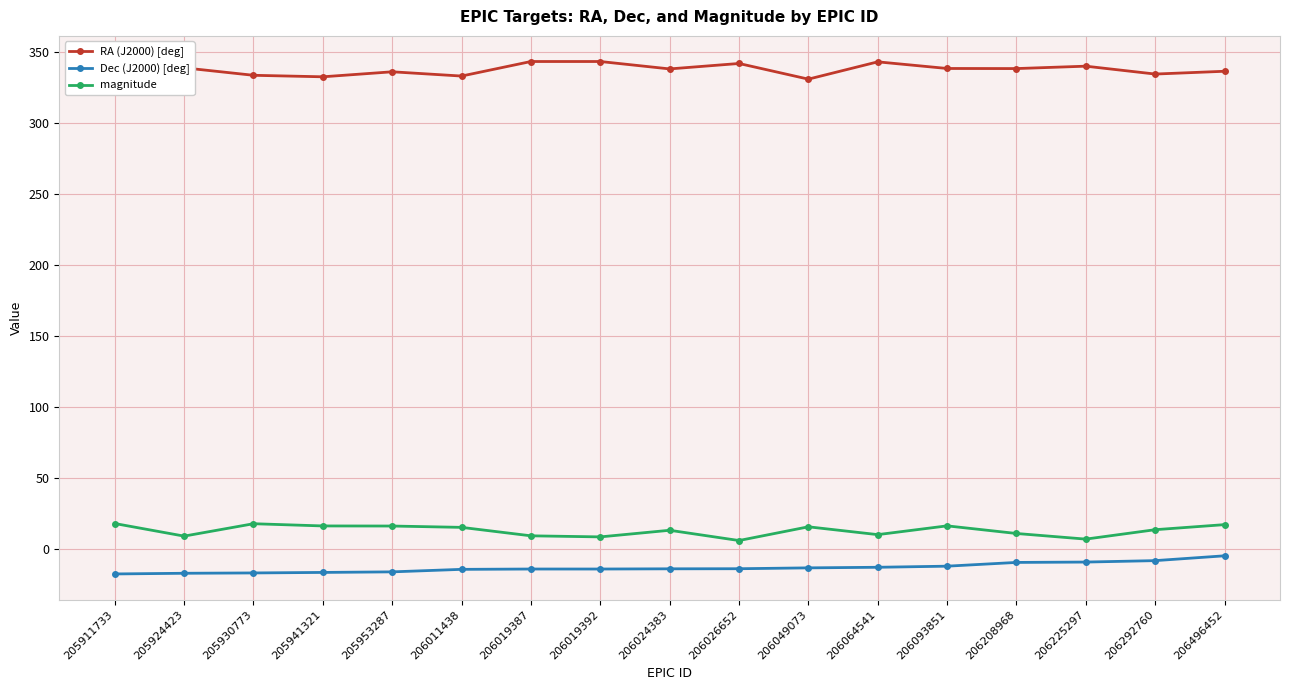

True or false: Dec (J2000) [deg] and RA (J2000) [deg] cross at least once.

False